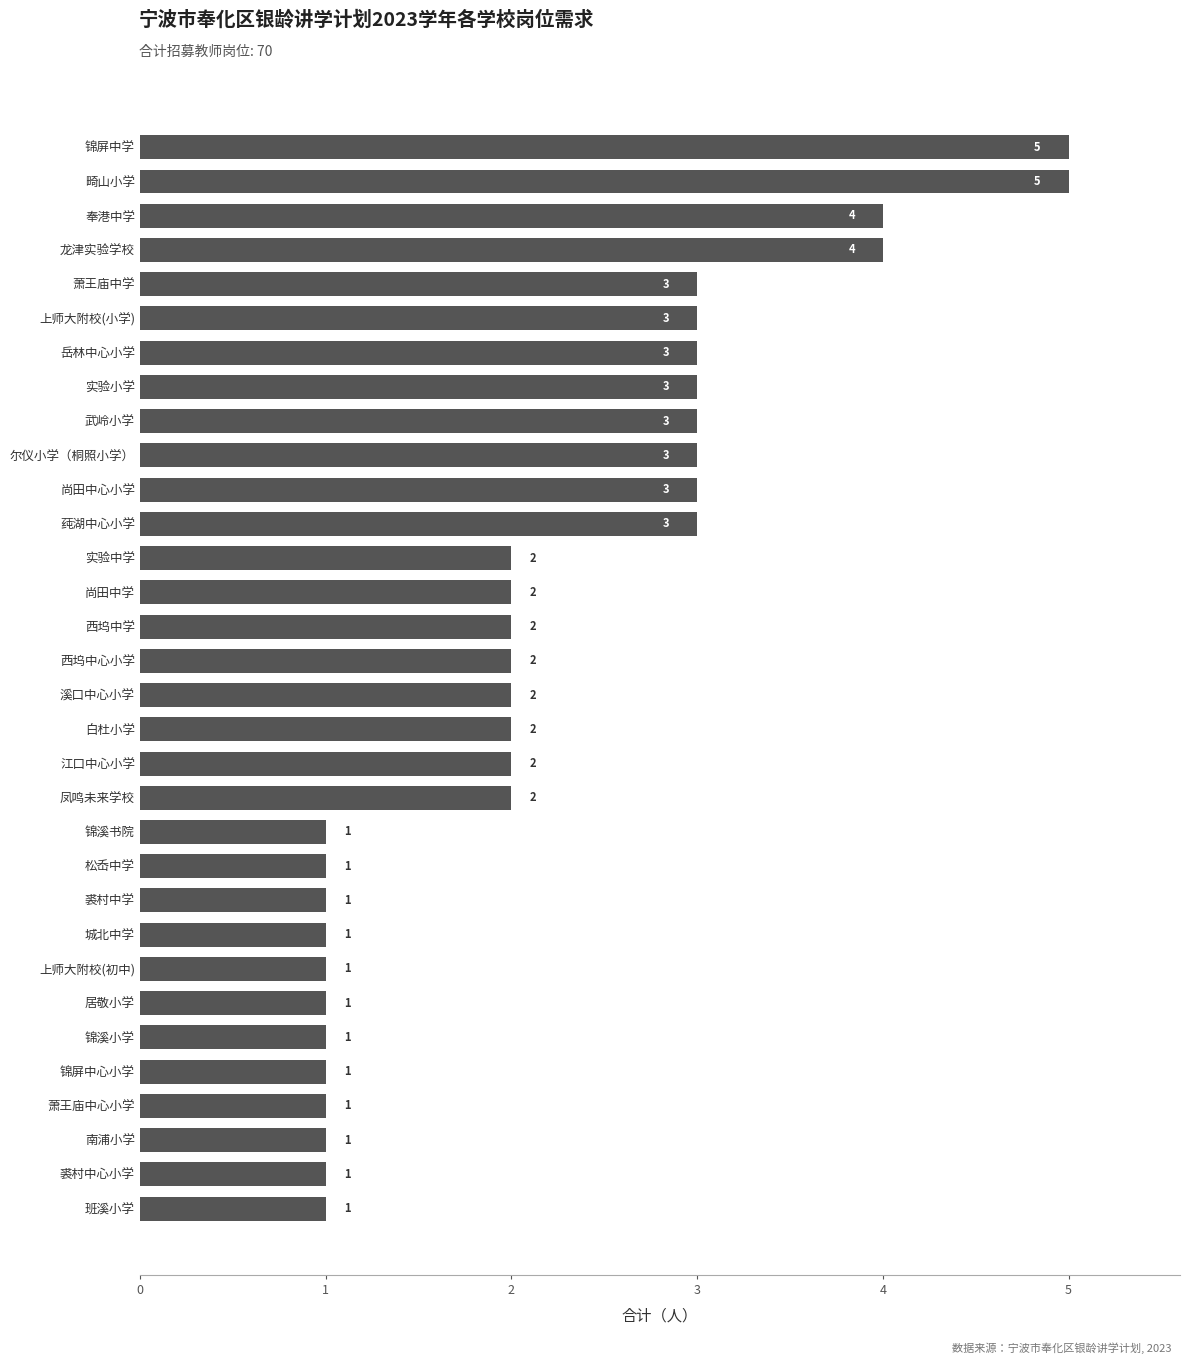

How many bars are there in total?

32